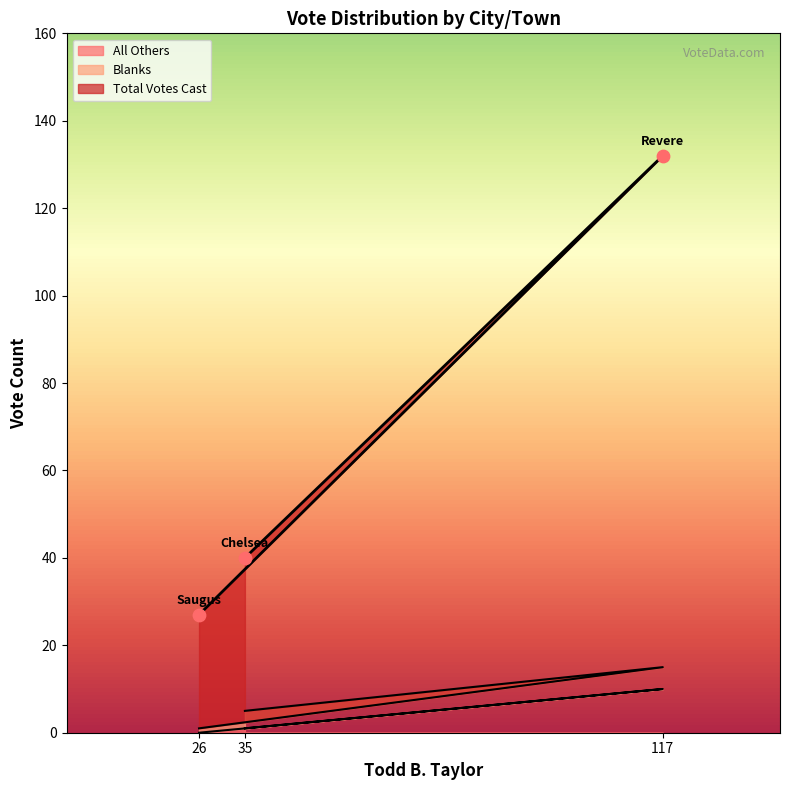

True or false: All Others has a value of 0 at 26.

True